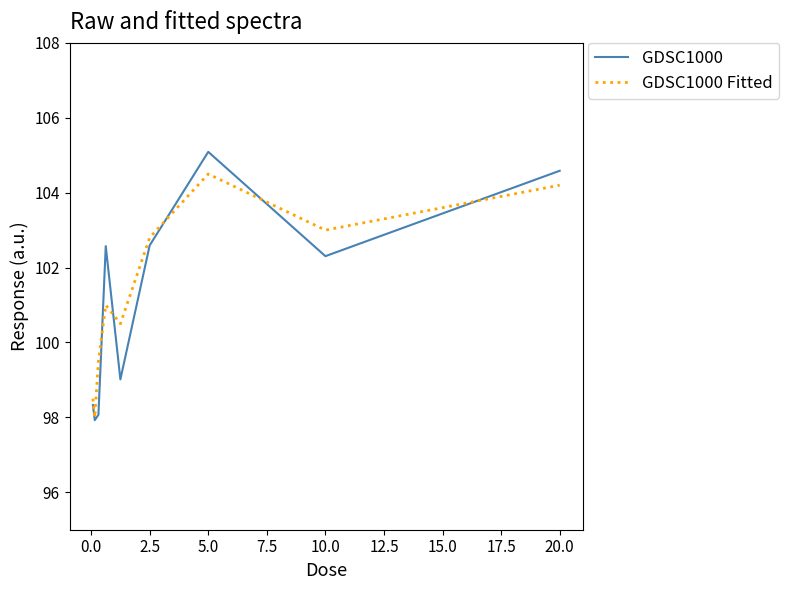

After their last crossing, which series has the higher values: GDSC1000 Fitted or GDSC1000?

GDSC1000